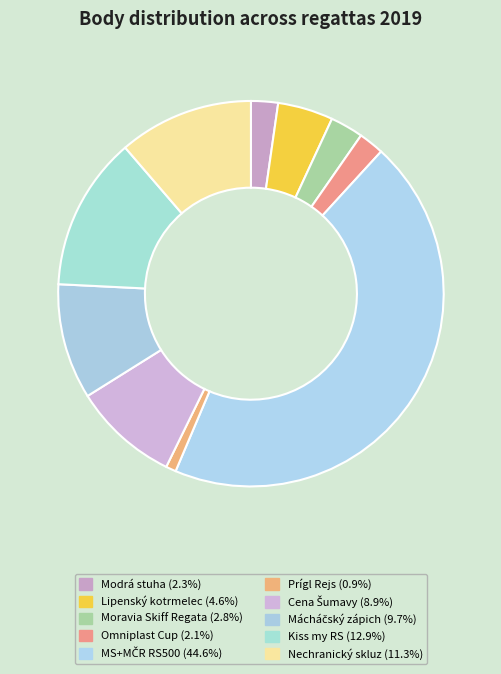

Which slice is the largest?

MS+MČR RS500